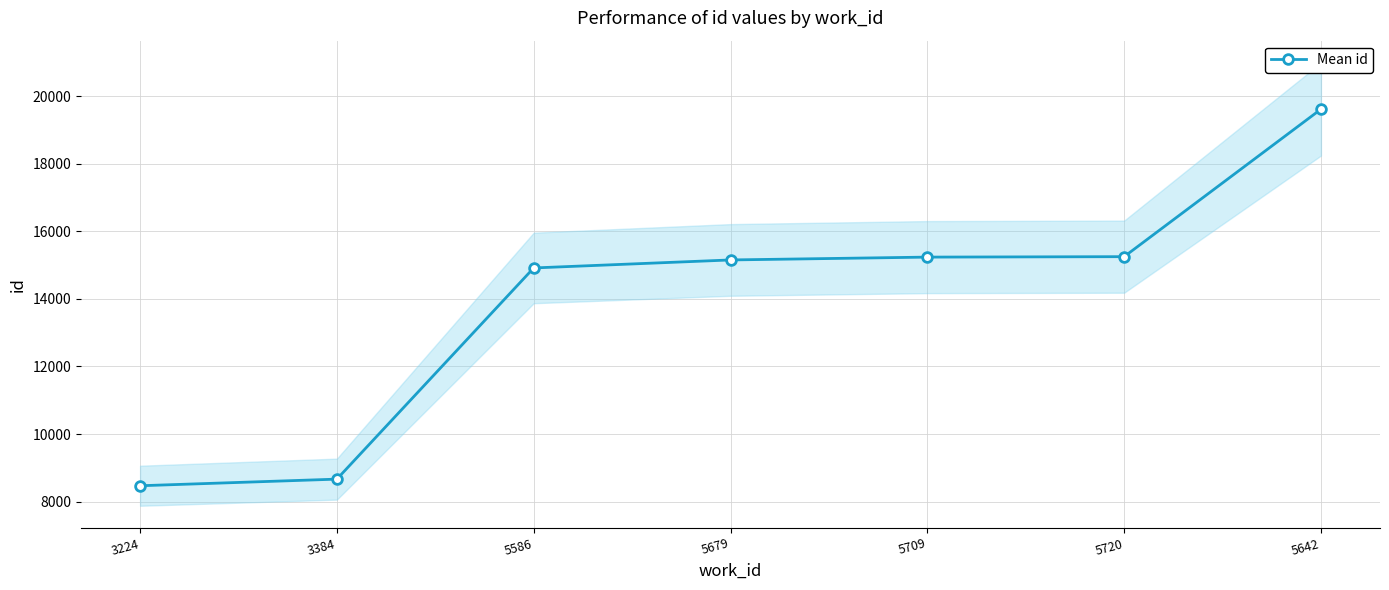

Is it true that the value at 5642 is 19616?

True